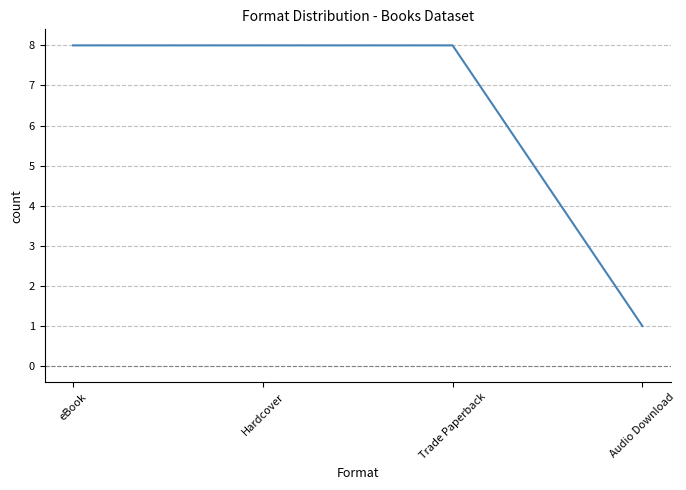

What is the difference between the maximum and minimum values?

7